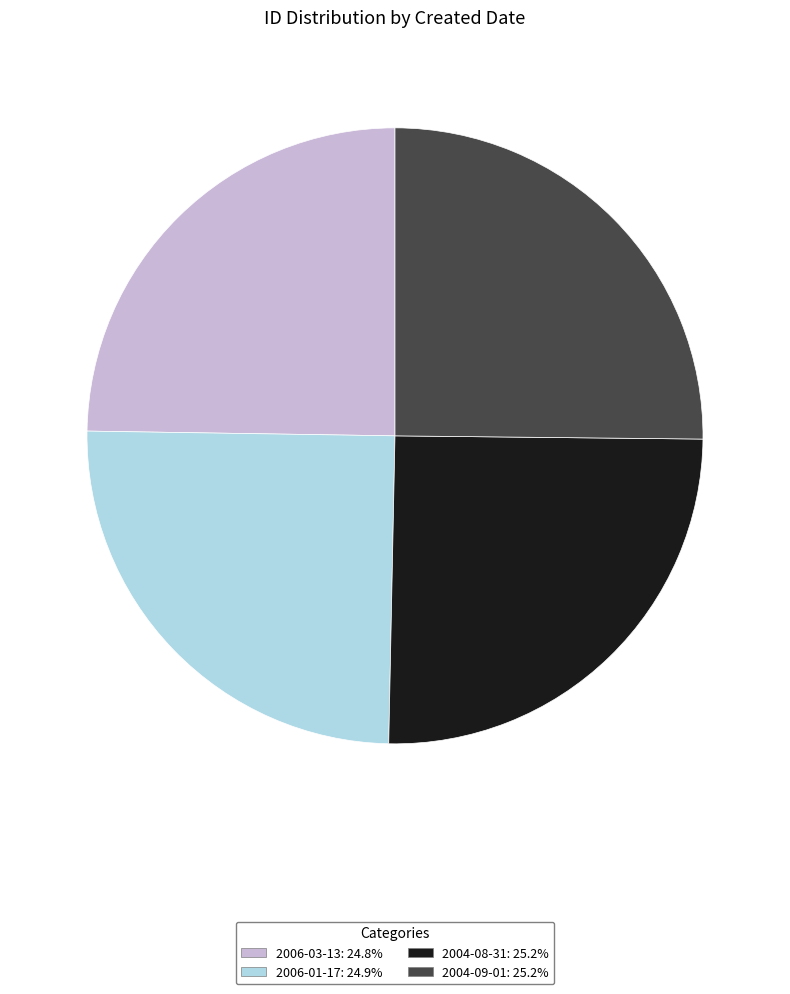

What is the ratio of the value at 2006-03-13: 24.8% to the value at 2004-08-31: 25.2%?

1.0